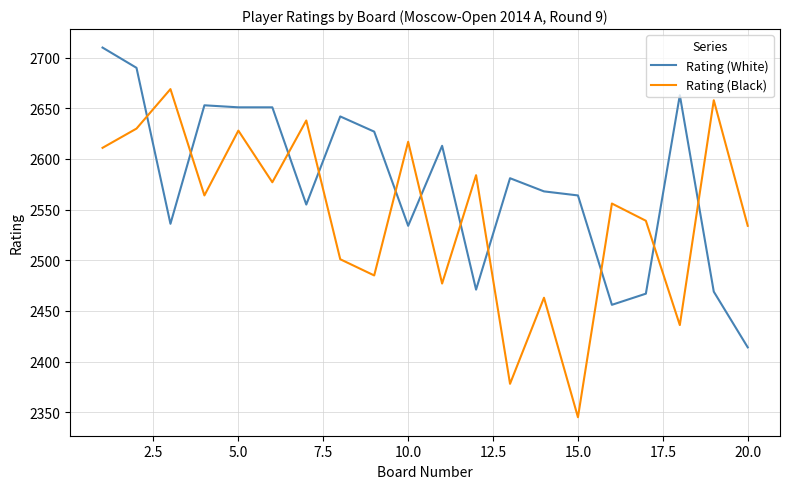

True or false: Rating (White) and Rating (Black) cross at least once.

True